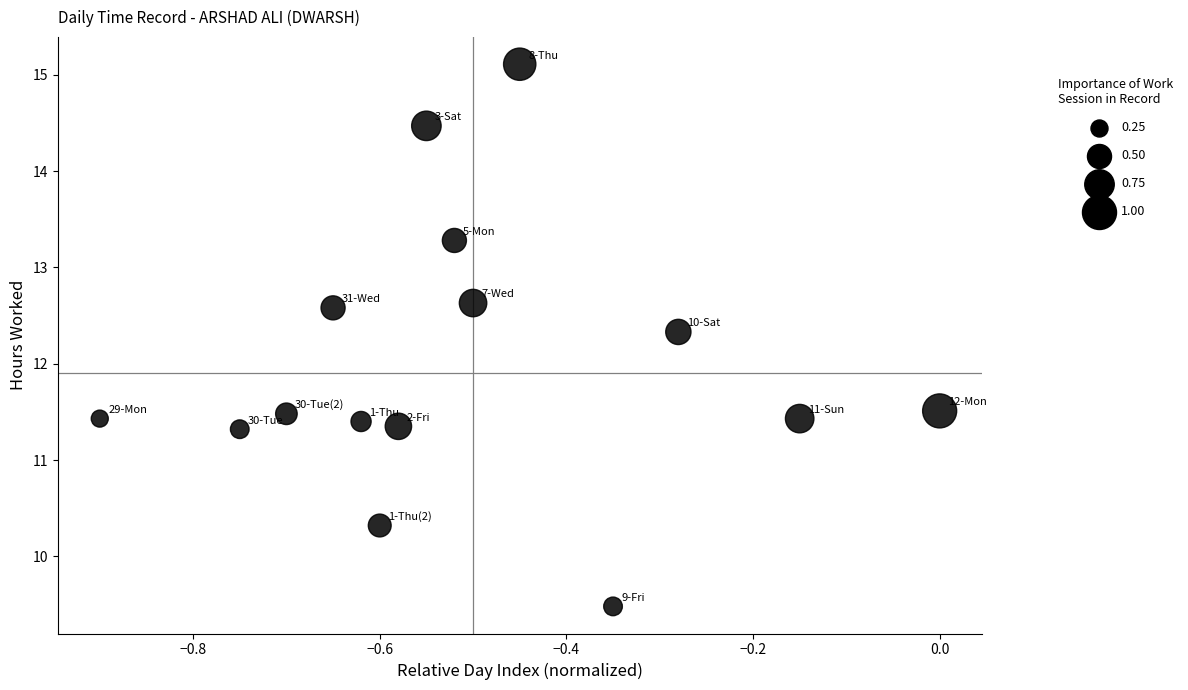

What Y value in the scatter plot is closest to 12?

12.3